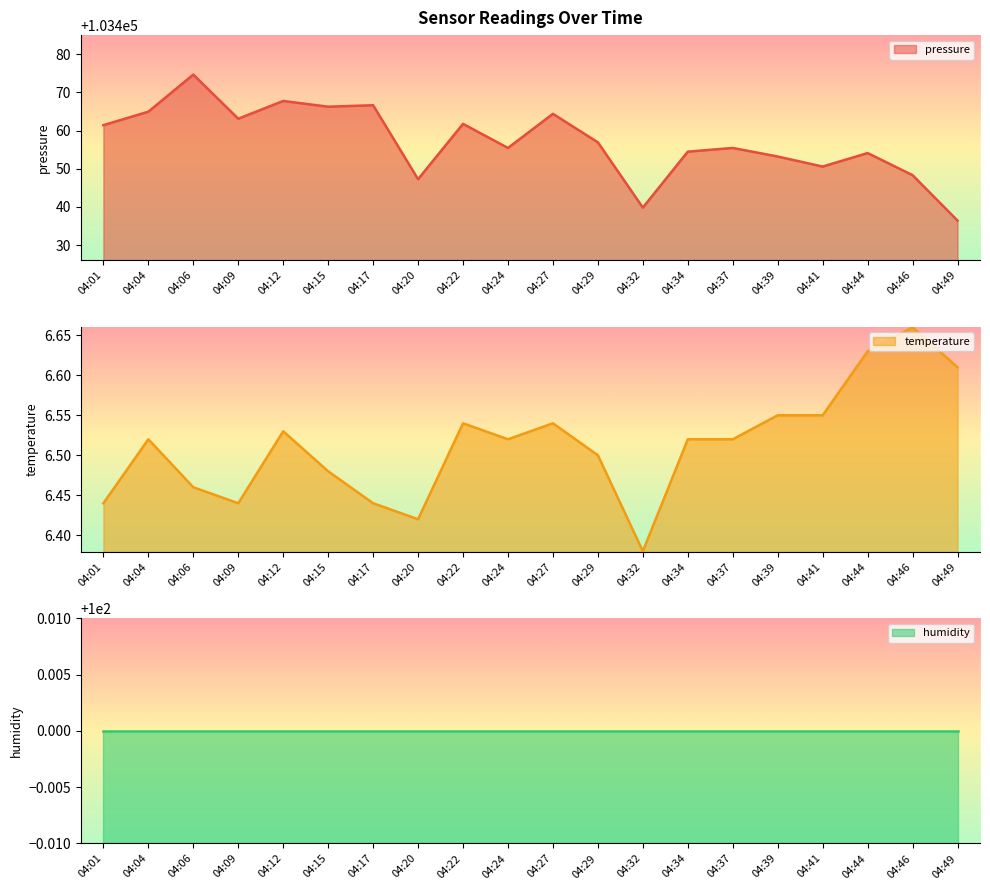

What is the value of the temperature point at the 3rd from the left?

6.5